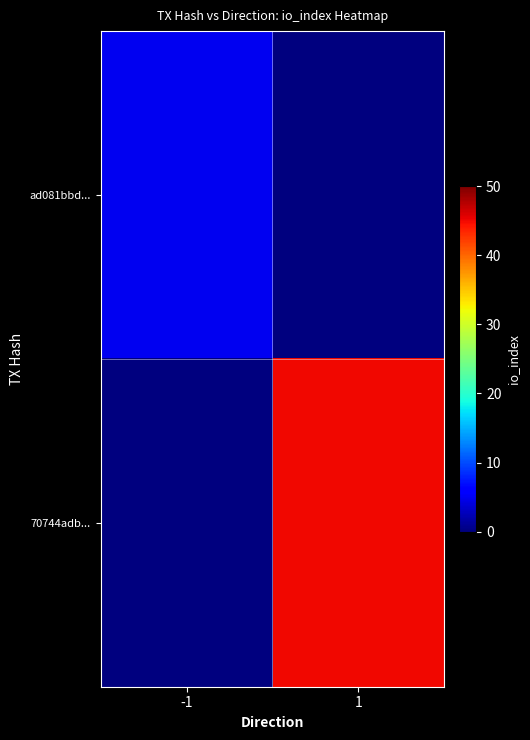

At -1, list the series in order from smallest to largest.

70744adb..., ad081bbd...